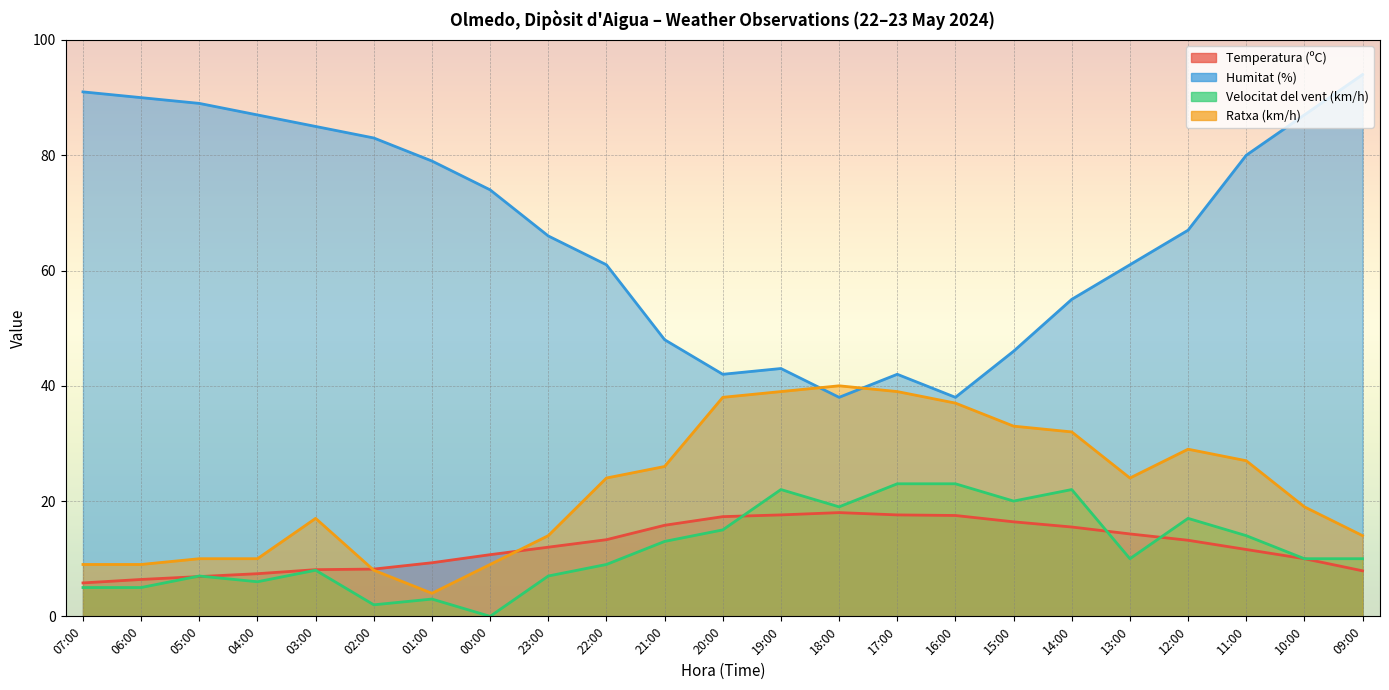

Reading left to right, what are all the values shown in this chart?

Temperatura (ºC): 07:00=5.8	06:00=6.4	05:00=6.9	04:00=7.4	03:00=8.1	02:00=8.2	01:00=9.3	00:00=10.7	23:00=12.0	22:00=13.3	21:00=15.8	20:00=17.3	19:00=17.6	18:00=18.0	17:00=17.6	16:00=17.5	15:00=16.4	14:00=15.5	13:00=14.3	12:00=13.2	11:00=11.6	10:00=10.0	09:00=7.9
Humitat (%): 07:00=91.0	06:00=90.0	05:00=89.0	04:00=87.0	03:00=85.0	02:00=83.0	01:00=79.0	00:00=74.0	23:00=66.0	22:00=61.0	21:00=48.0	20:00=42.0	19:00=43.0	18:00=38.0	17:00=42.0	16:00=38.0	15:00=46.0	14:00=55.0	13:00=61.0	12:00=67.0	11:00=80.0	10:00=87.0	09:00=94.0
Velocitat del vent (km/h): 07:00=5.0	06:00=5.0	05:00=7.0	04:00=6.0	03:00=8.0	02:00=2.0	01:00=3.0	00:00=0.0	23:00=7.0	22:00=9.0	21:00=13.0	20:00=15.0	19:00=22.0	18:00=19.0	17:00=23.0	16:00=23.0	15:00=20.0	14:00=22.0	13:00=10.0	12:00=17.0	11:00=14.0	10:00=10.0	09:00=10.0
Ratxa (km/h): 07:00=9.0	06:00=9.0	05:00=10.0	04:00=10.0	03:00=17.0	02:00=8.0	01:00=4.0	00:00=9.0	23:00=14.0	22:00=24.0	21:00=26.0	20:00=38.0	19:00=39.0	18:00=40.0	17:00=39.0	16:00=37.0	15:00=33.0	14:00=32.0	13:00=24.0	12:00=29.0	11:00=27.0	10:00=19.0	09:00=14.0